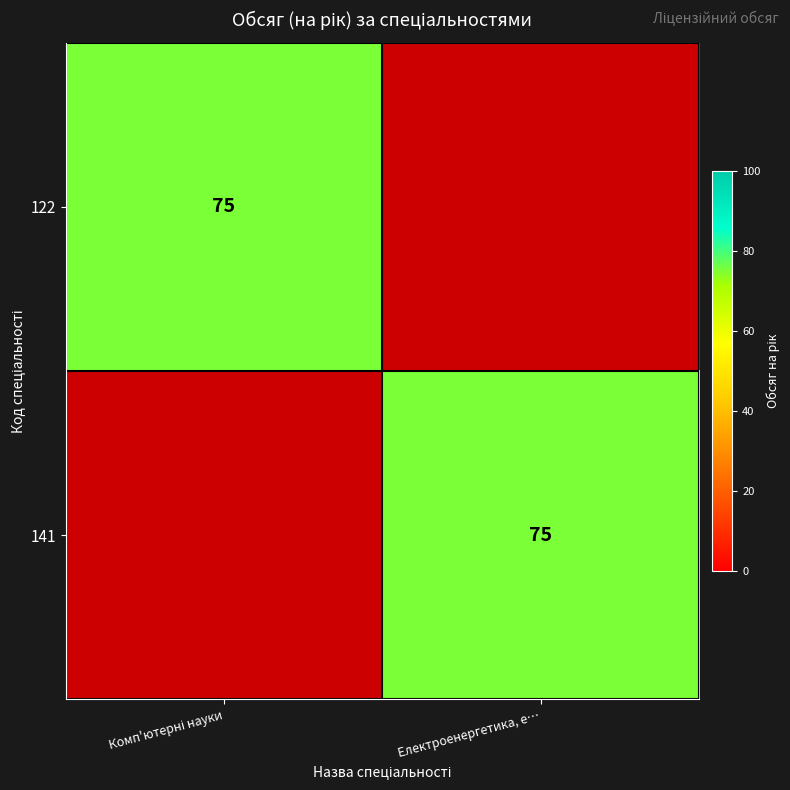

Is it true that 141 equals 0 at Комп'ютерні науки?

True